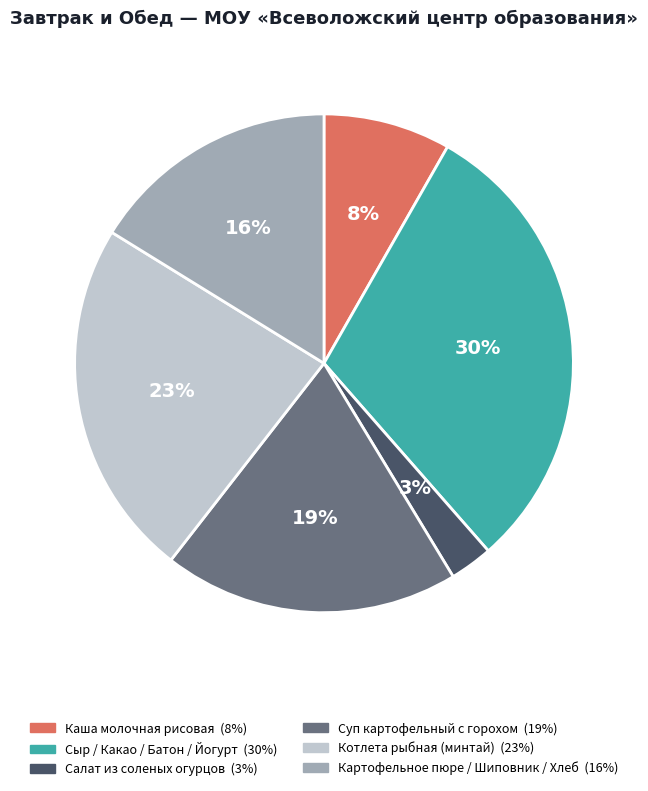

Is there any slice that represents more than half of the pie?

No